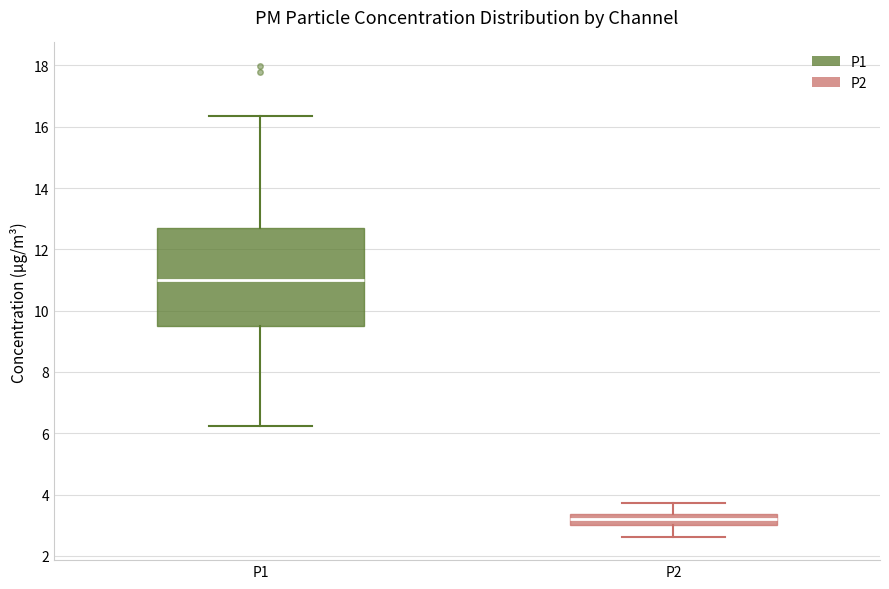

Reading left to right, read every box against the y-axis: the position of its median line, the range the box covers, and the ends of its whiskers. The values are not printed on the chart, so give them approximately, as read against the axis.

P1: median 11.0, box 9.4 to 12.8, whiskers 6.2 to 16.4
P2: median 3.2, box 3.0 to 3.4, whiskers 2.6 to 3.8